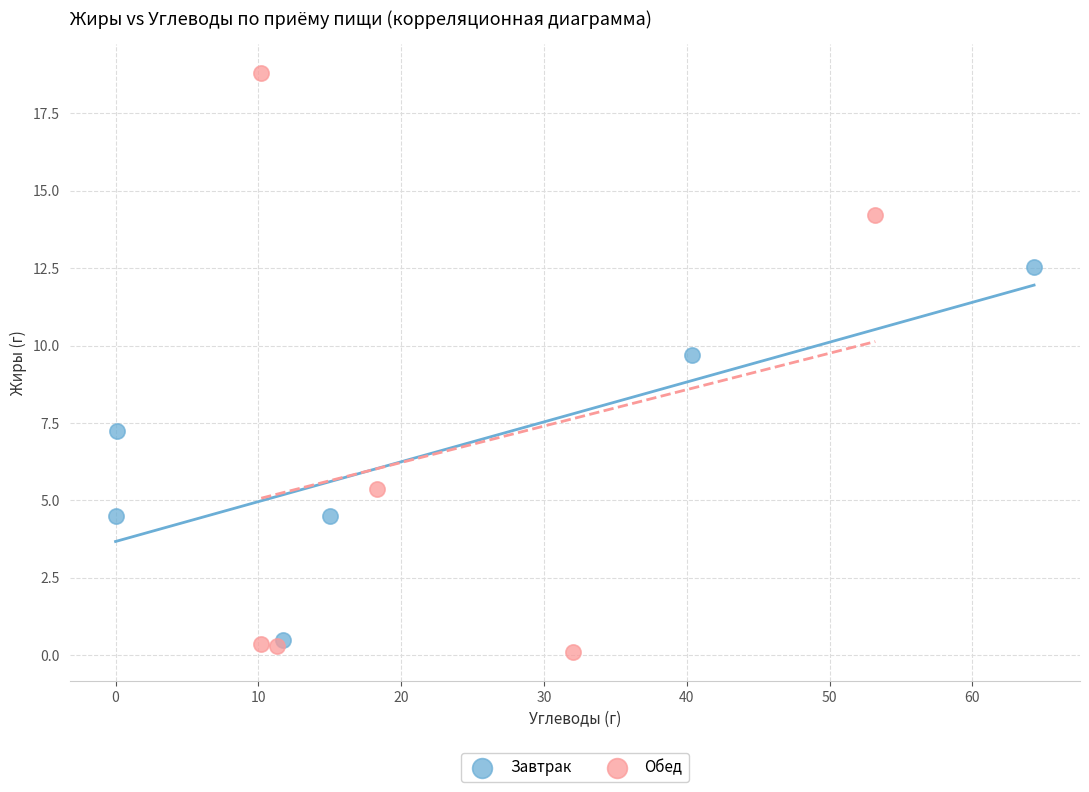

Which series reaches the maximum Y coordinate?

Обед